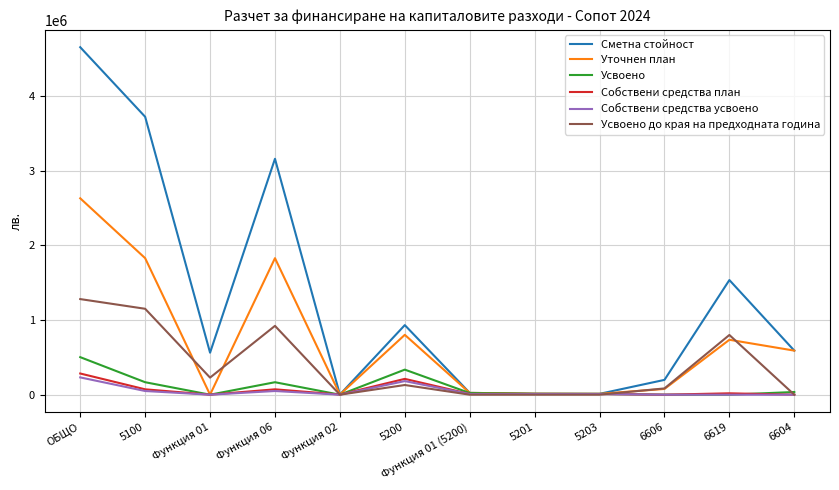

True or false: Усвоено до края на предходната година has more than 1 points higher than both neighbors.

True